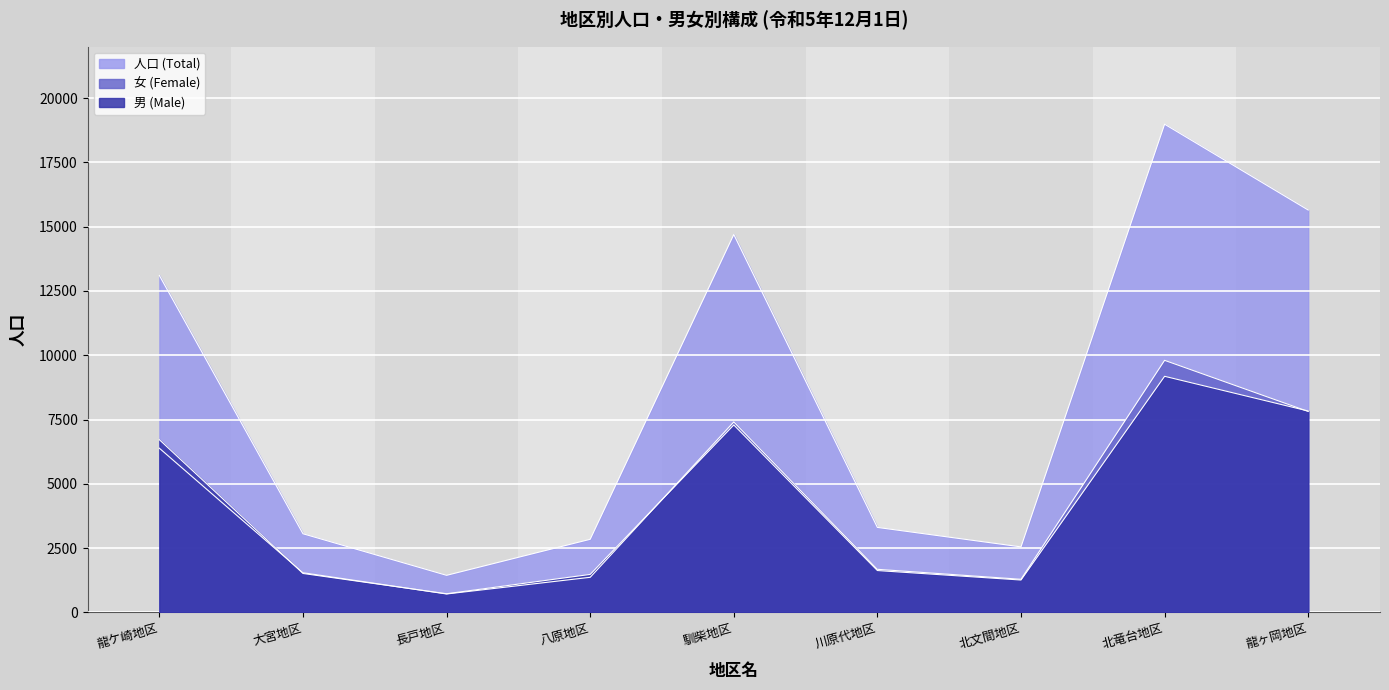

True or false: 人口 (Total) and 女 (Female) cross at least once.

False